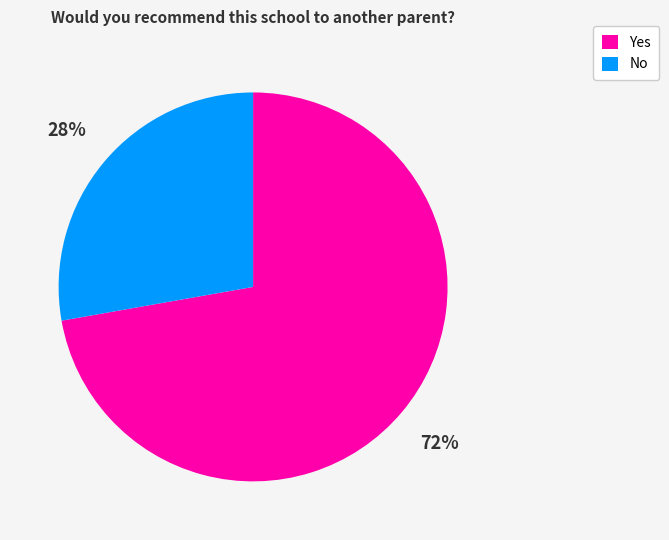

Rank the categories by value from lowest to highest.

No, Yes